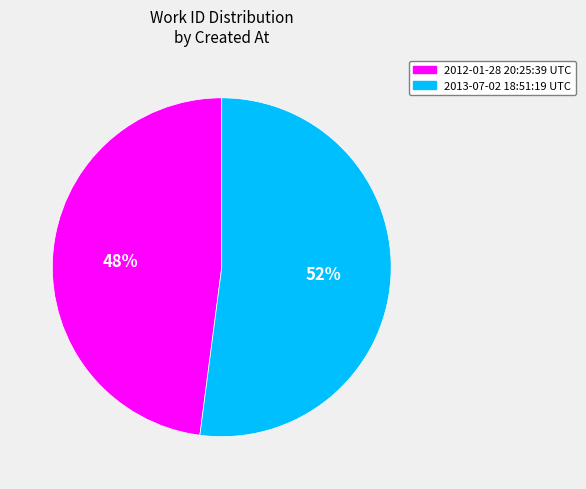

How many segments does this pie chart have?

2